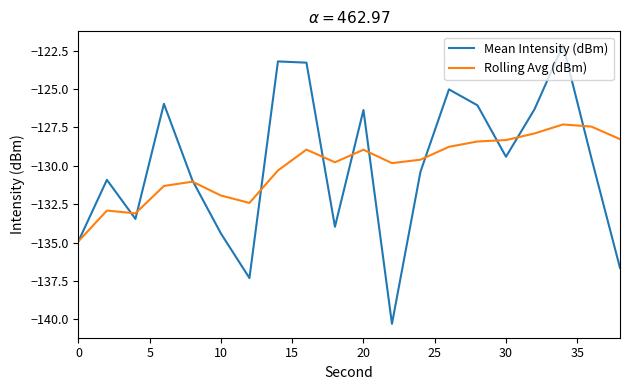

Which series has the widest spread of values?

Mean Intensity (dBm)